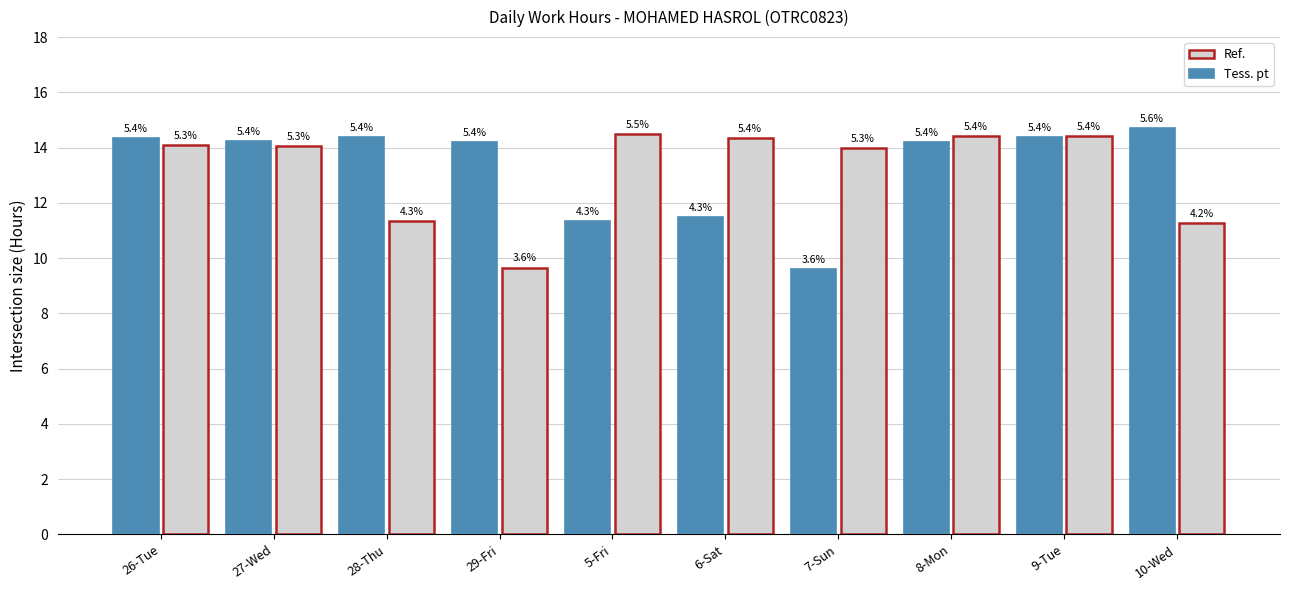

What are all the series names shown in the legend?

Ref., Tess. pt